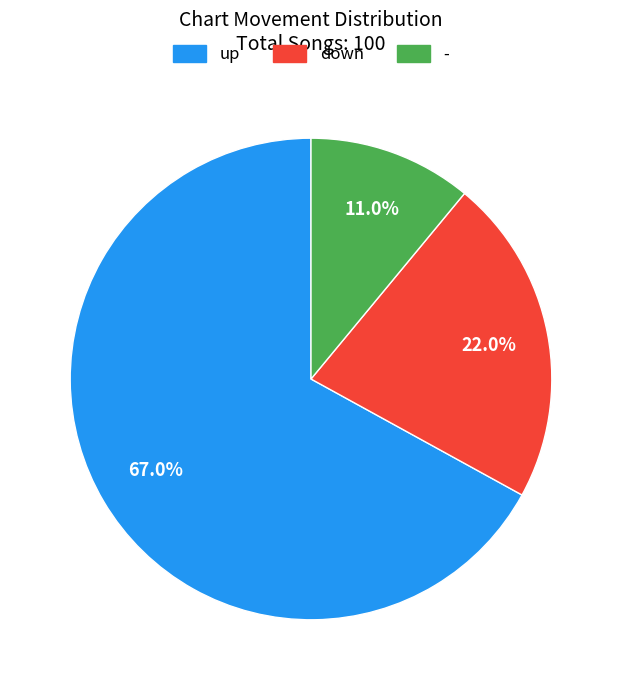

Does any single category account for the majority?

Yes